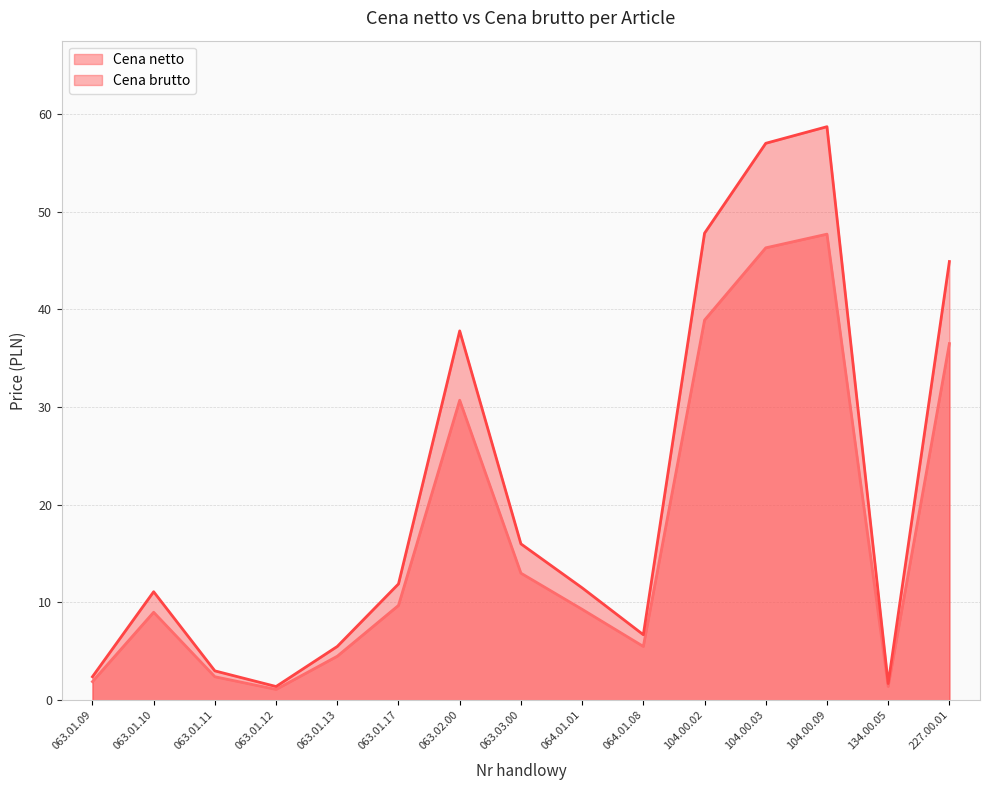

How many lines are shown in the chart?

2